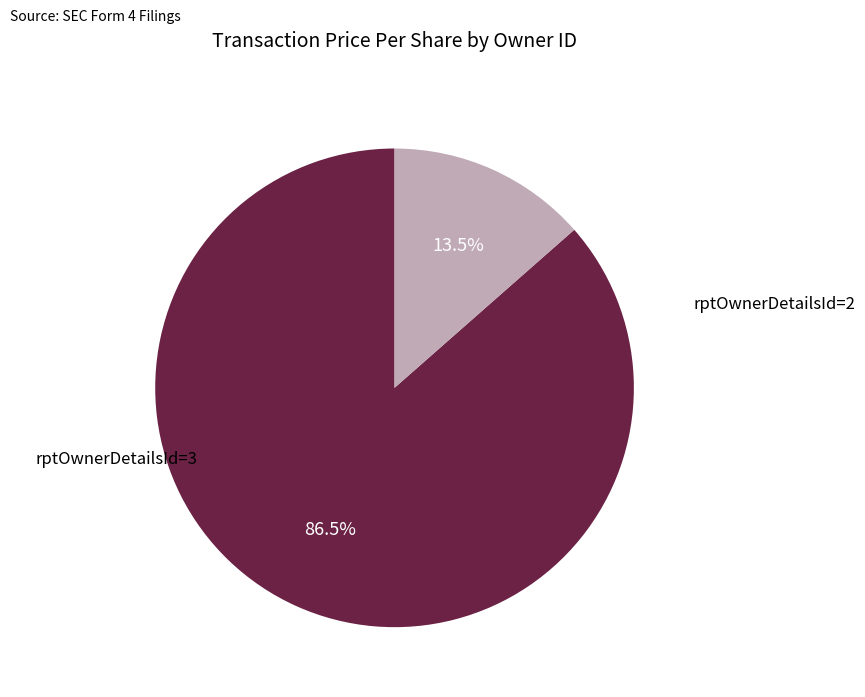

Is there any slice that represents more than half of the pie?

Yes